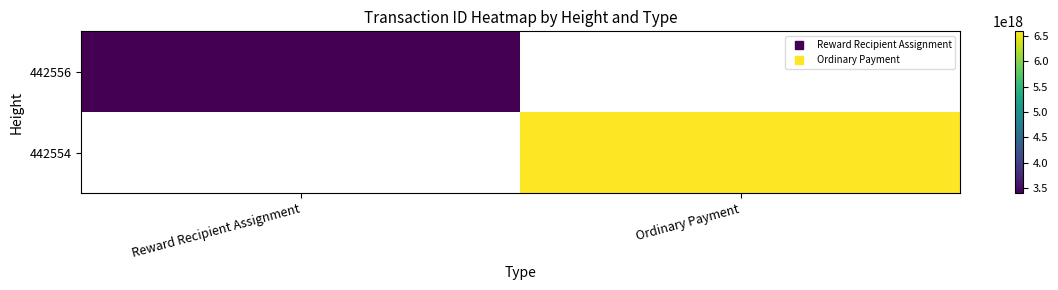

Between Reward Recipient Assignment and Ordinary Payment, which is larger?

Ordinary Payment